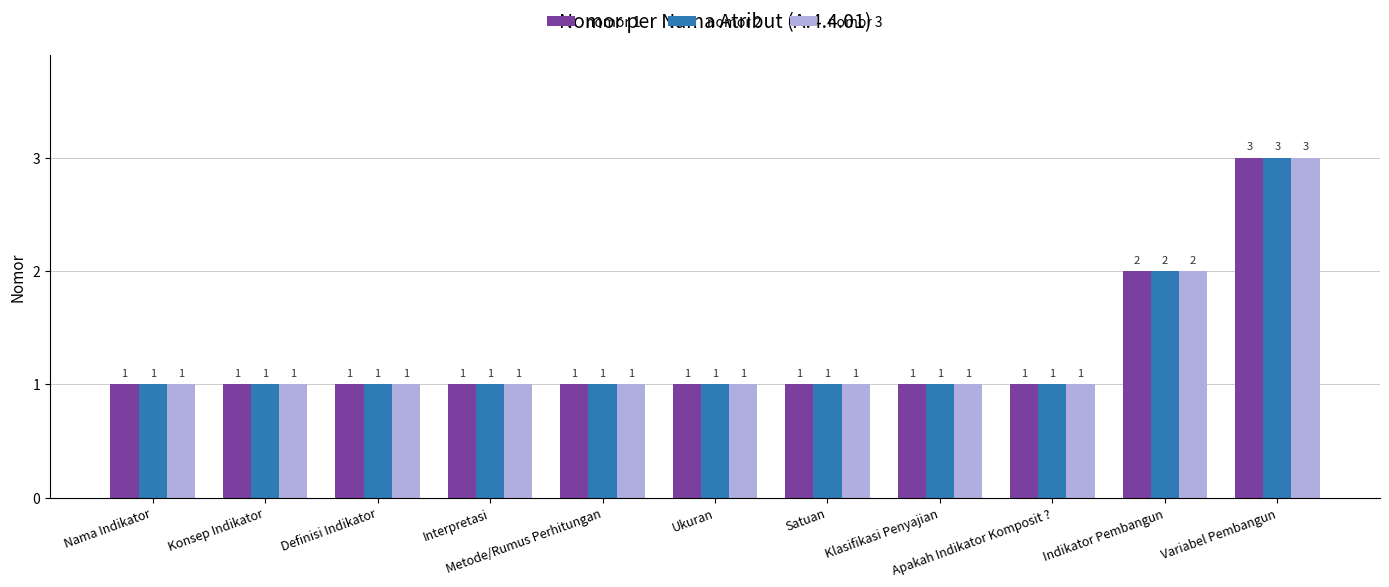

Reading left to right, extract all data points from this chart.

nomor 1: Nama Indikator=1	Konsep Indikator=1	Definisi Indikator=1	Interpretasi=1	Metode/Rumus Perhitungan=1	Ukuran=1	Satuan=1	Klasifikasi Penyajian=1	Apakah Indikator Komposit ?=1	Indikator Pembangun=2	Variabel Pembangun=3
nomor 2: Nama Indikator=1	Konsep Indikator=1	Definisi Indikator=1	Interpretasi=1	Metode/Rumus Perhitungan=1	Ukuran=1	Satuan=1	Klasifikasi Penyajian=1	Apakah Indikator Komposit ?=1	Indikator Pembangun=2	Variabel Pembangun=3
nomor 3: Nama Indikator=1	Konsep Indikator=1	Definisi Indikator=1	Interpretasi=1	Metode/Rumus Perhitungan=1	Ukuran=1	Satuan=1	Klasifikasi Penyajian=1	Apakah Indikator Komposit ?=1	Indikator Pembangun=2	Variabel Pembangun=3